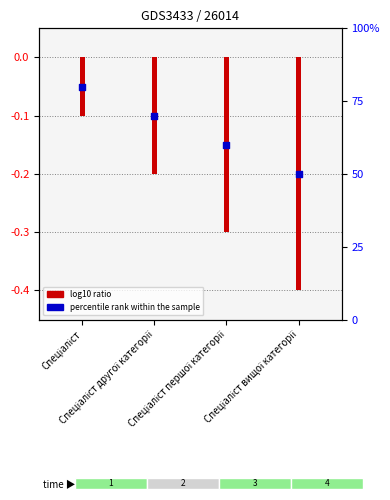

At which category is the sum across all series the highest?

Спеціаліст